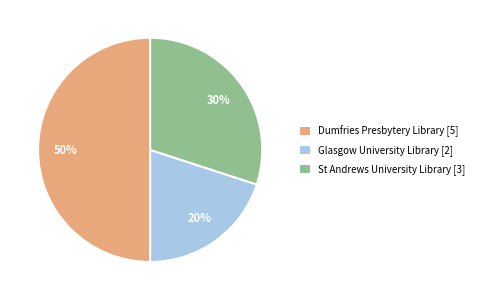

The Glasgow University Library [2] slice represents 11% of the pie. True or false?

False